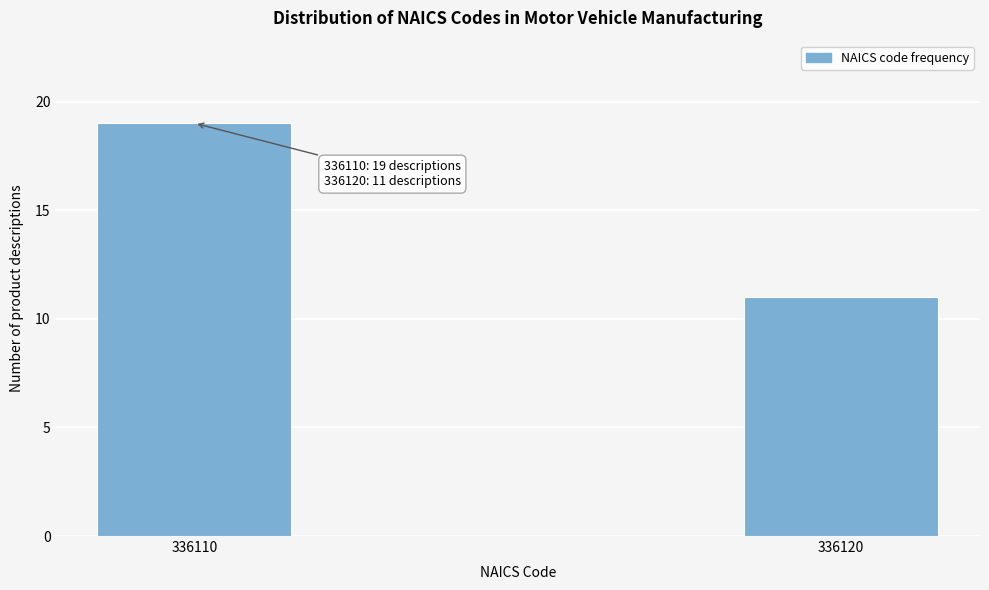

Reading left to right, transcribe all the data shown in this chart.

336110=19	336120=11